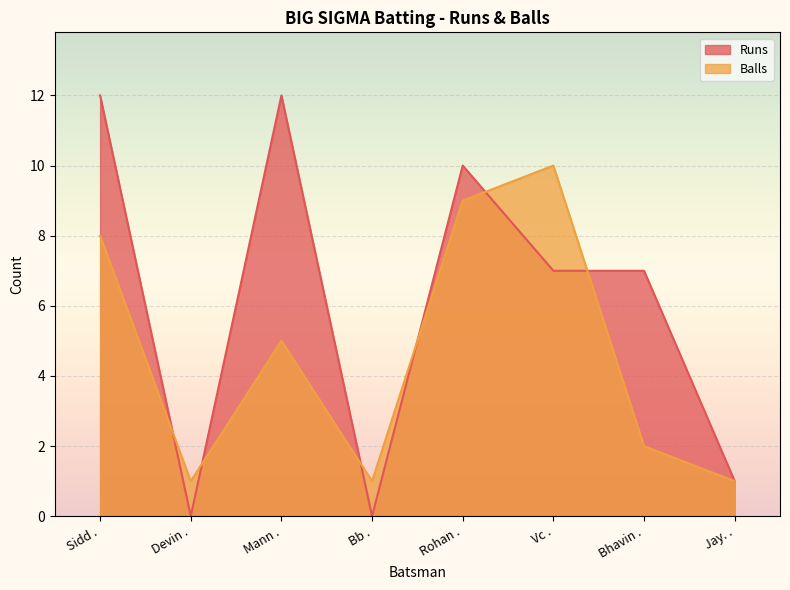

Reading right to left, transcribe all the data shown in this chart.

Runs: 1	7	7	10	0	12	0	12
Balls: 1	2	10	9	1	5	1	8